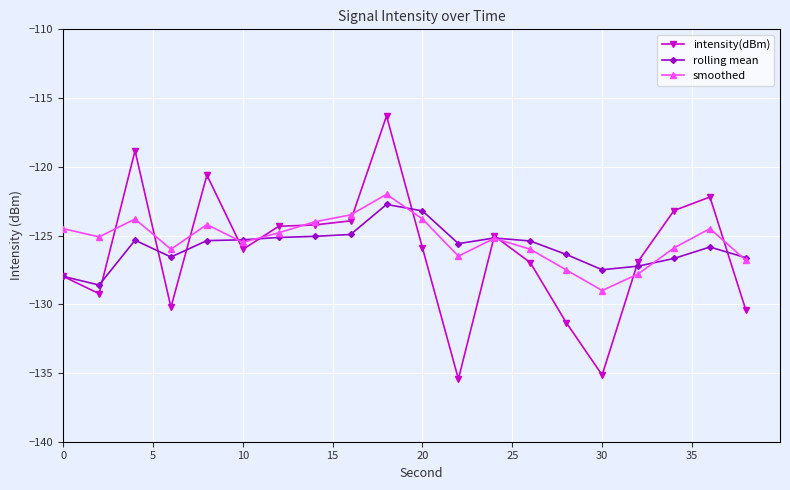

What is the highest value of the rolling mean series?

-122.7